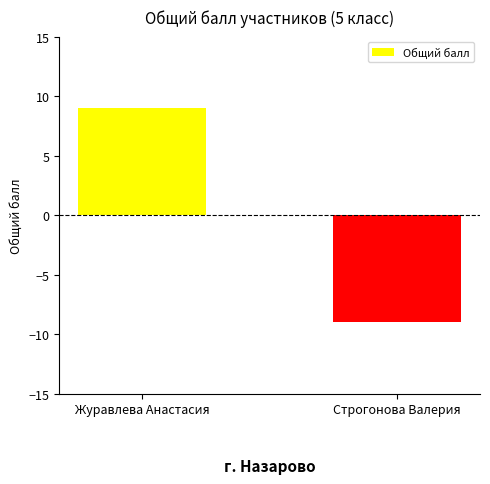

Which category has the highest value across all series?

Журавлева Анастасия